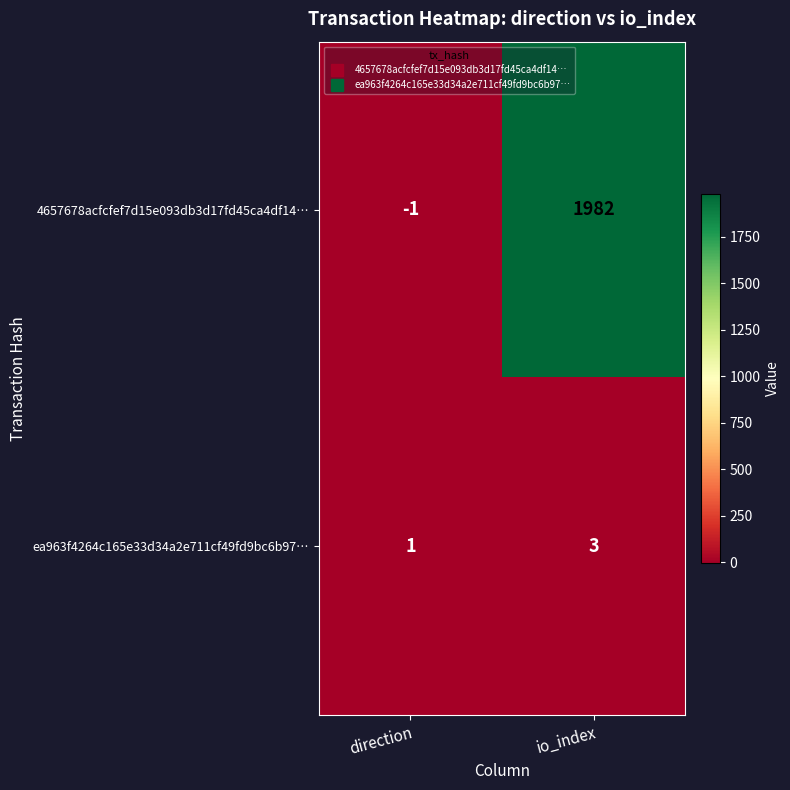

Where is ea963f4264c165e33d34a2e711cf49fd9bc6b97… nearest to the value 2?

direction